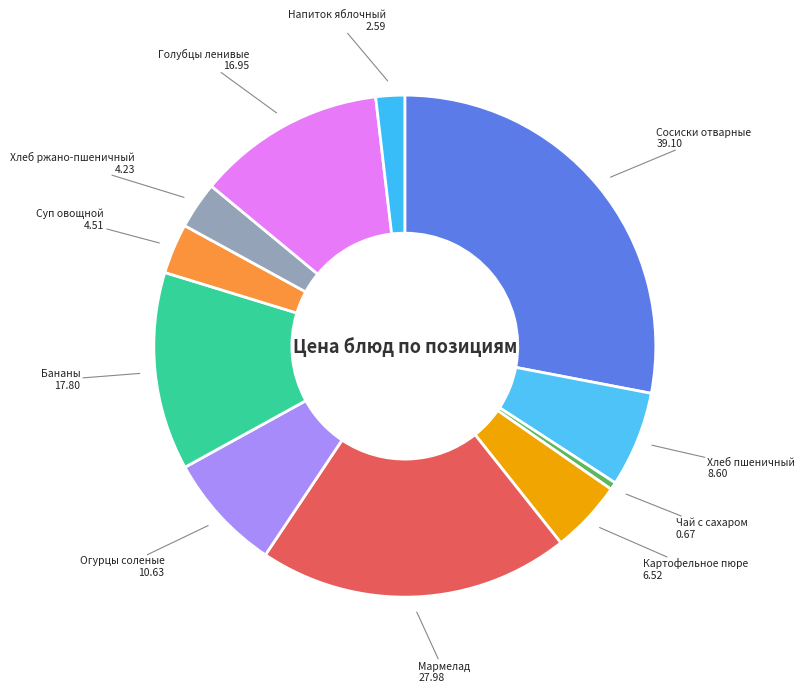

Is there any slice that represents more than half of the pie?

No